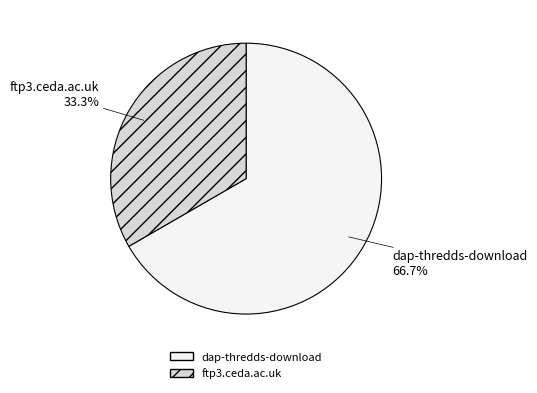

To the nearest percent, what is the difference between the largest and smallest slice percentages?

33%